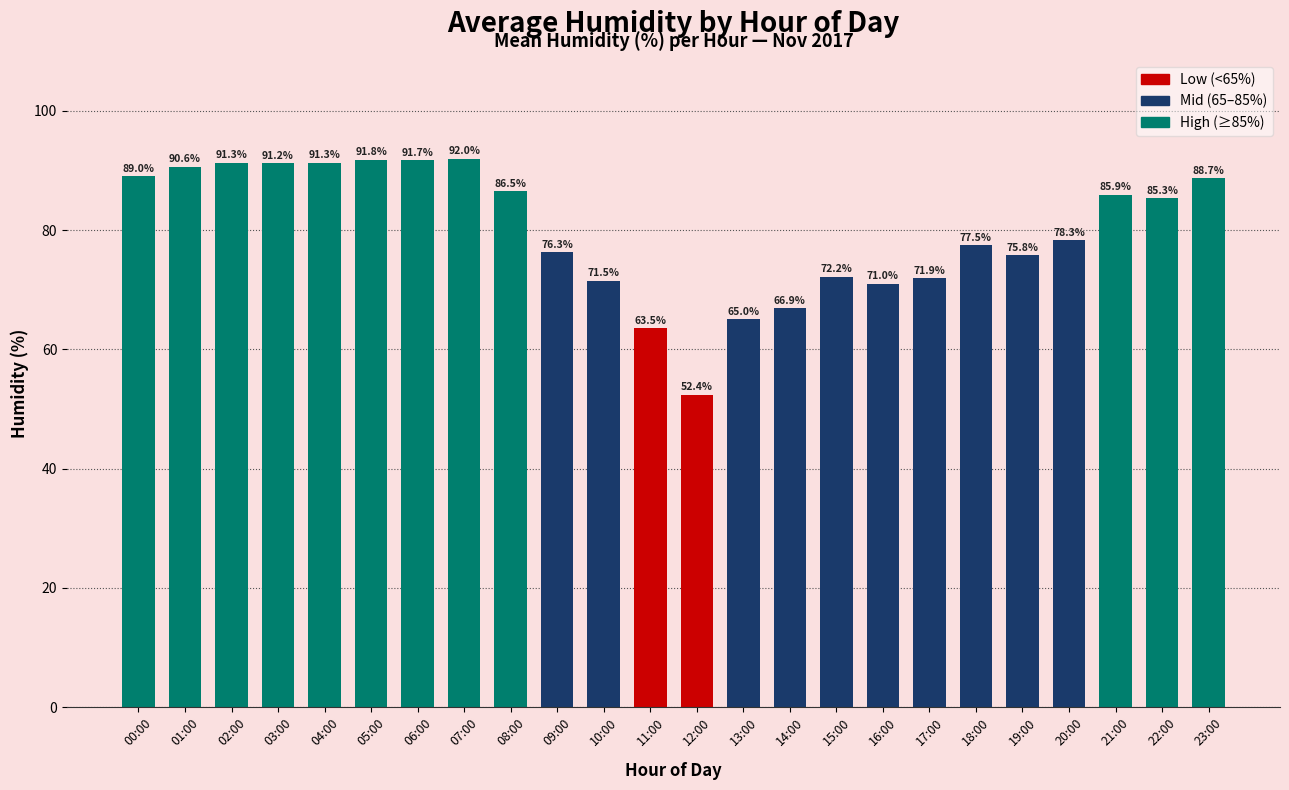

What is the greatest value displayed?

92.0